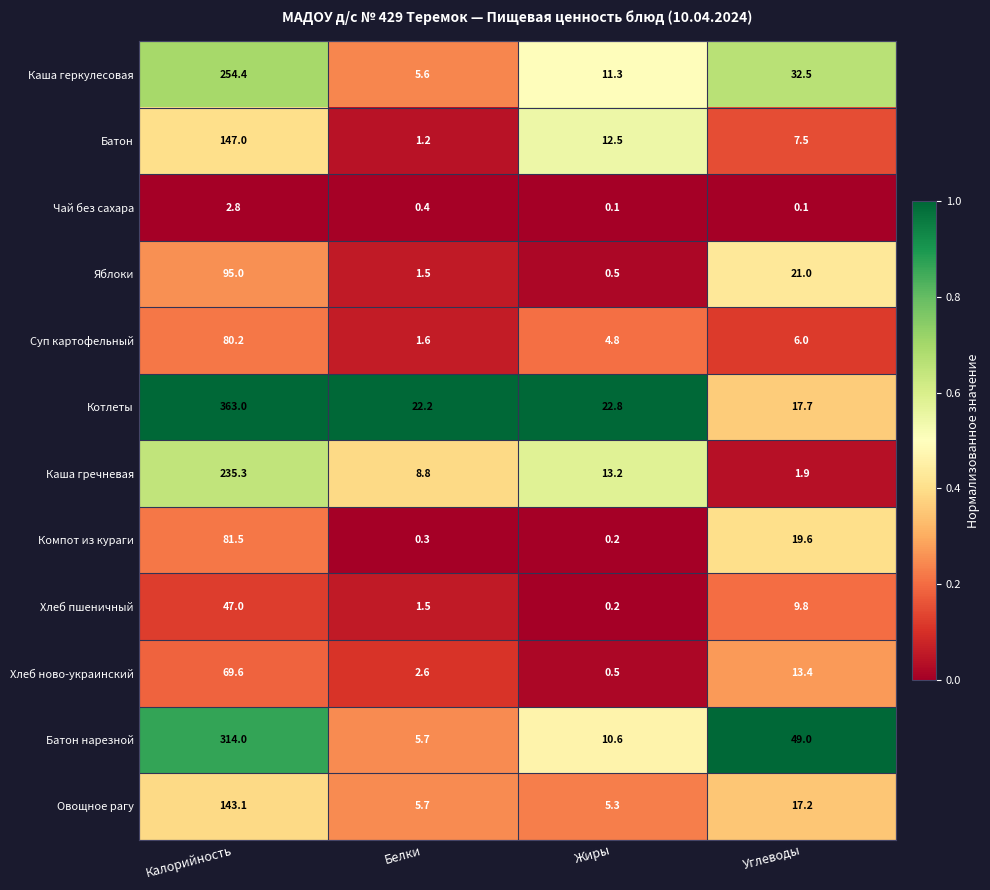

Between Белки and Жиры, which series saw the biggest shift?

Батон